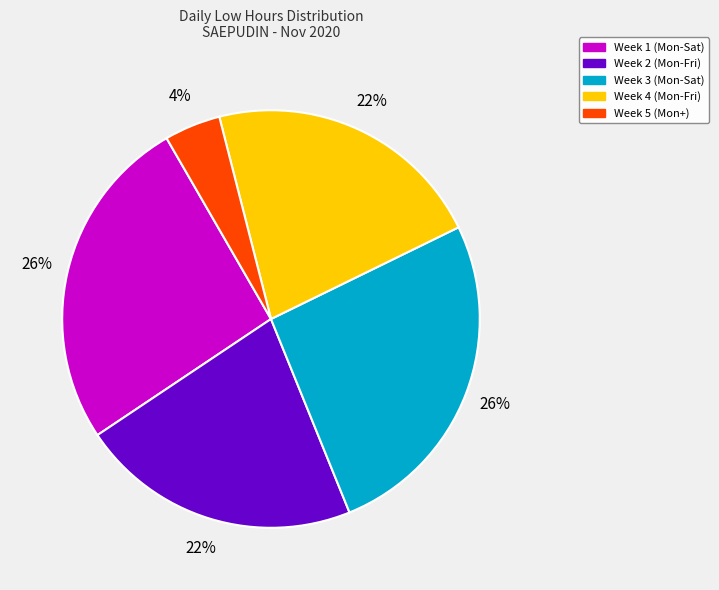

Count the number of slices in the pie.

5